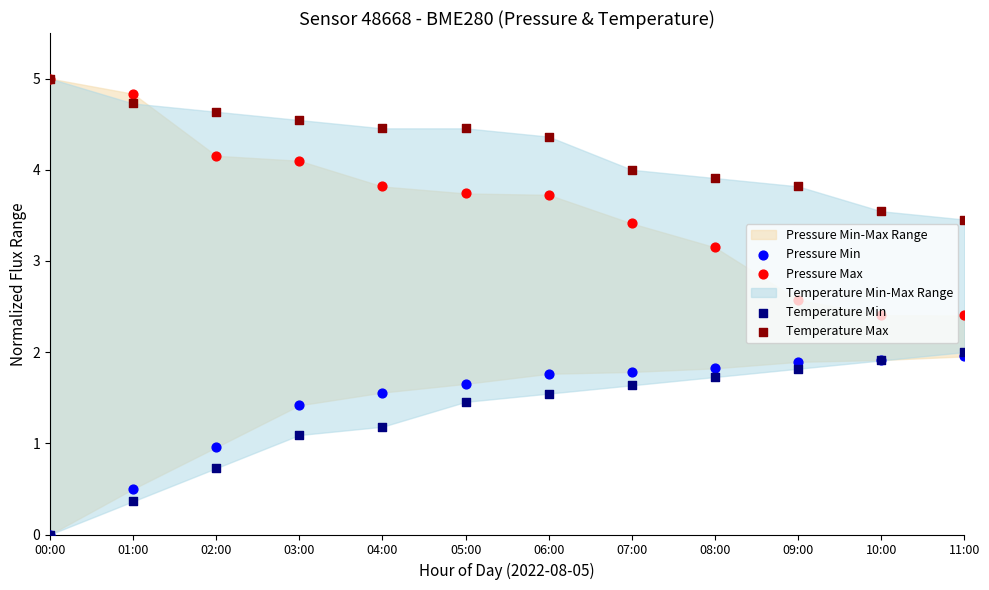

Which series has the largest Y range (max minus min)?

Pressure Max